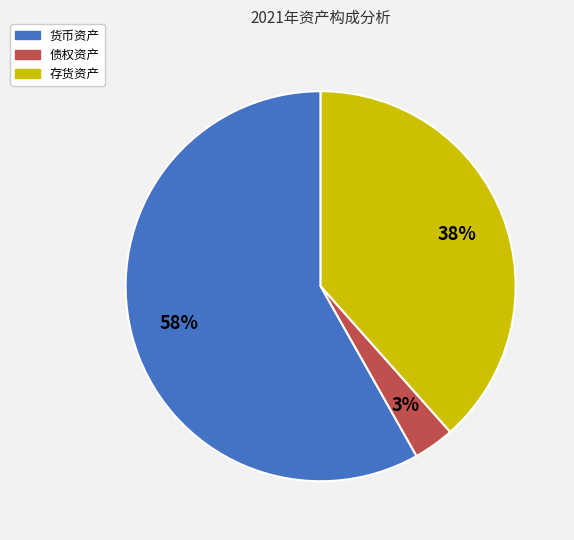

To the nearest percent, what is the average slice percentage?

33%